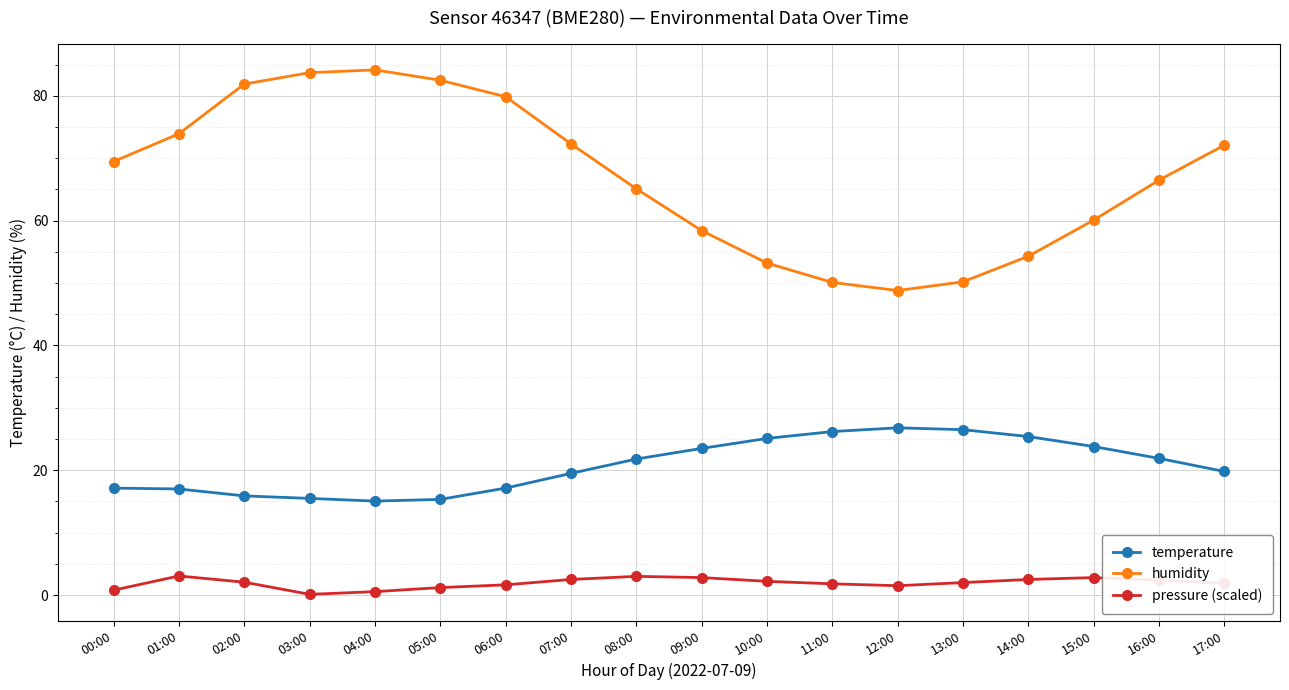

How many lines are shown in the chart?

3